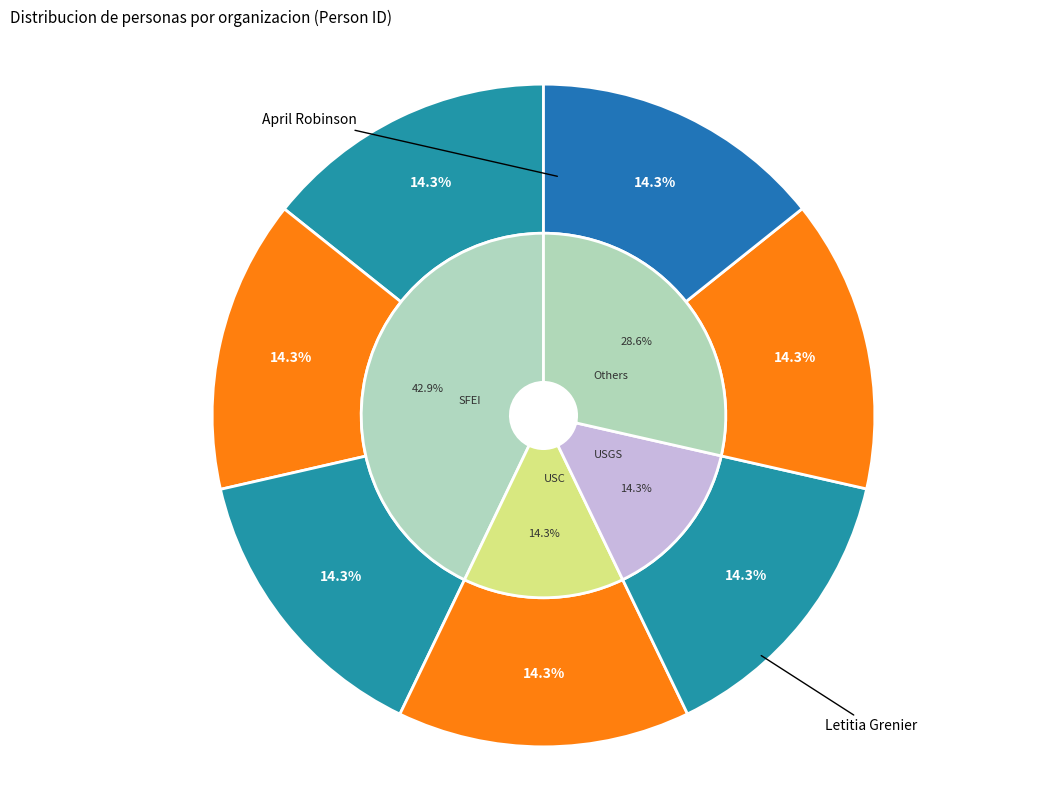

The Donna Ball slice represents 14% of the pie. True or false?

True